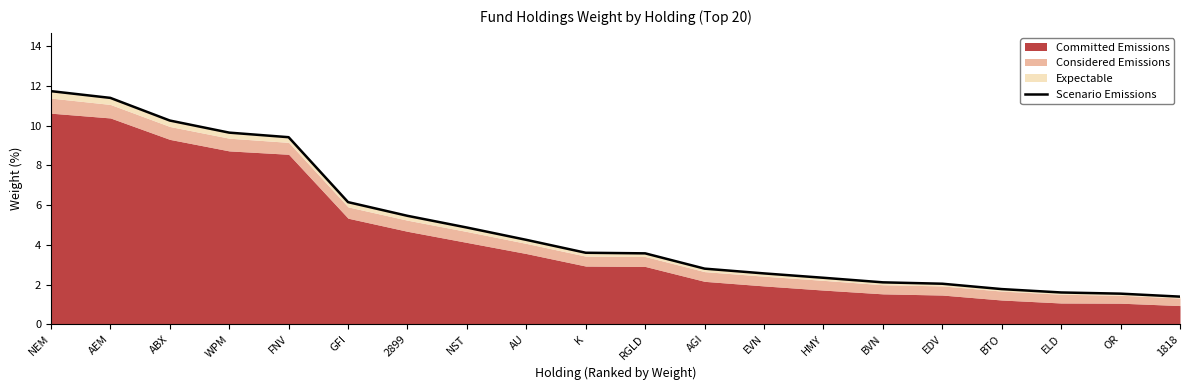

What is the difference between the maximum and minimum values?

10.3